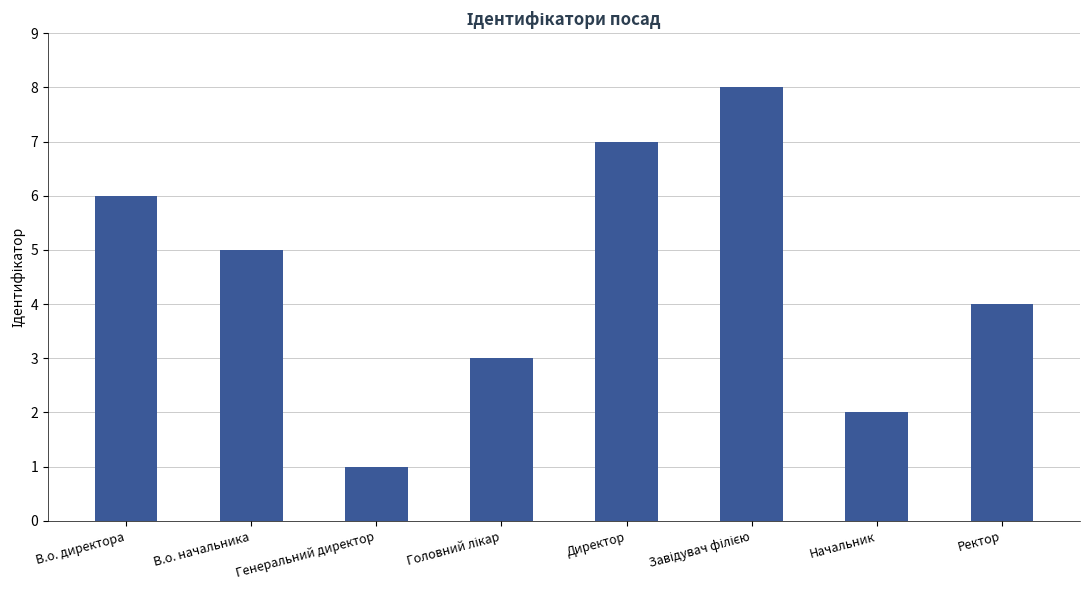

What is the greatest value displayed?

8